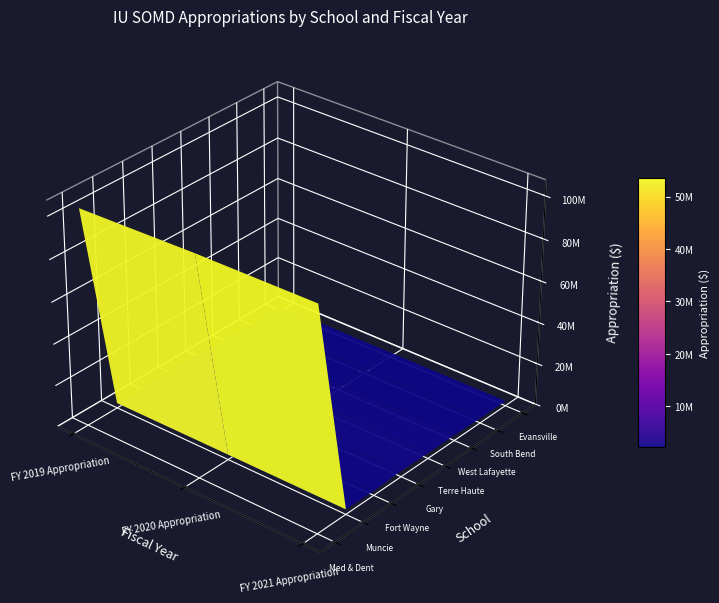

What is the lowest value of the IU School of Medicine - Fort Wayne series?

2017687